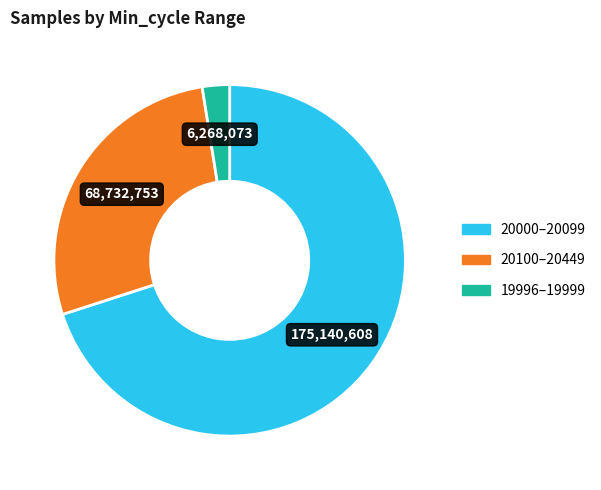

Is there a majority slice in this chart?

Yes